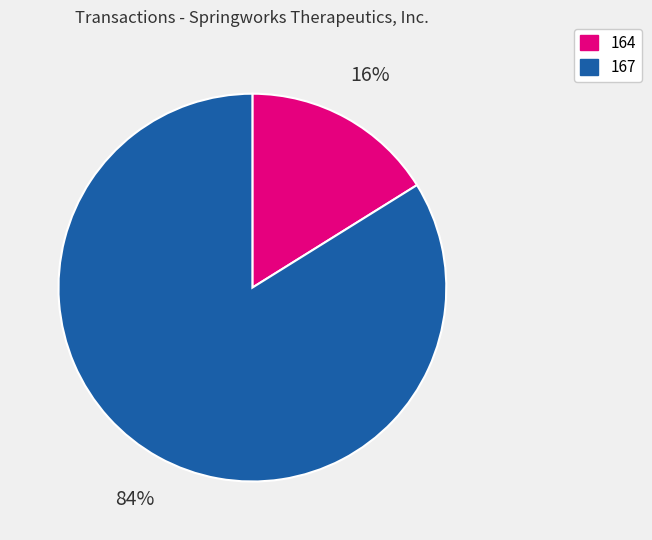

What is the majority slice?

167